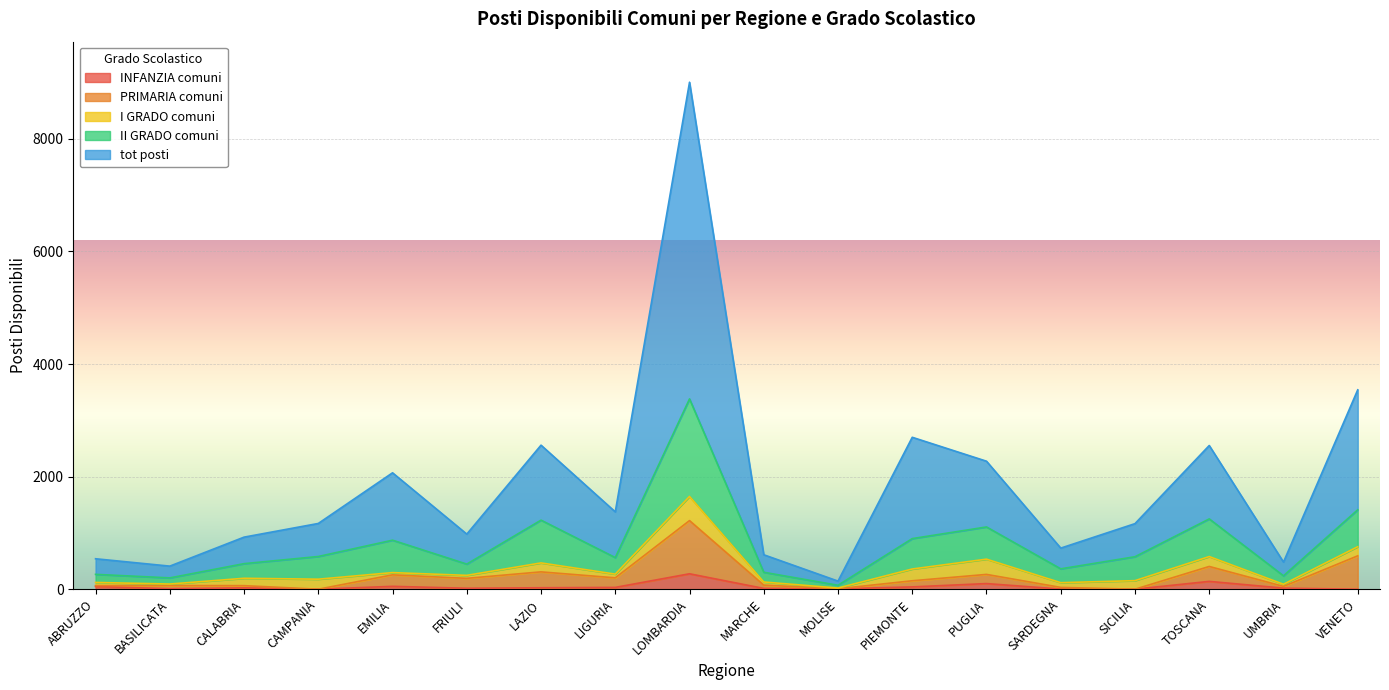

How many values in the II GRADO comuni series exceed 577?

8